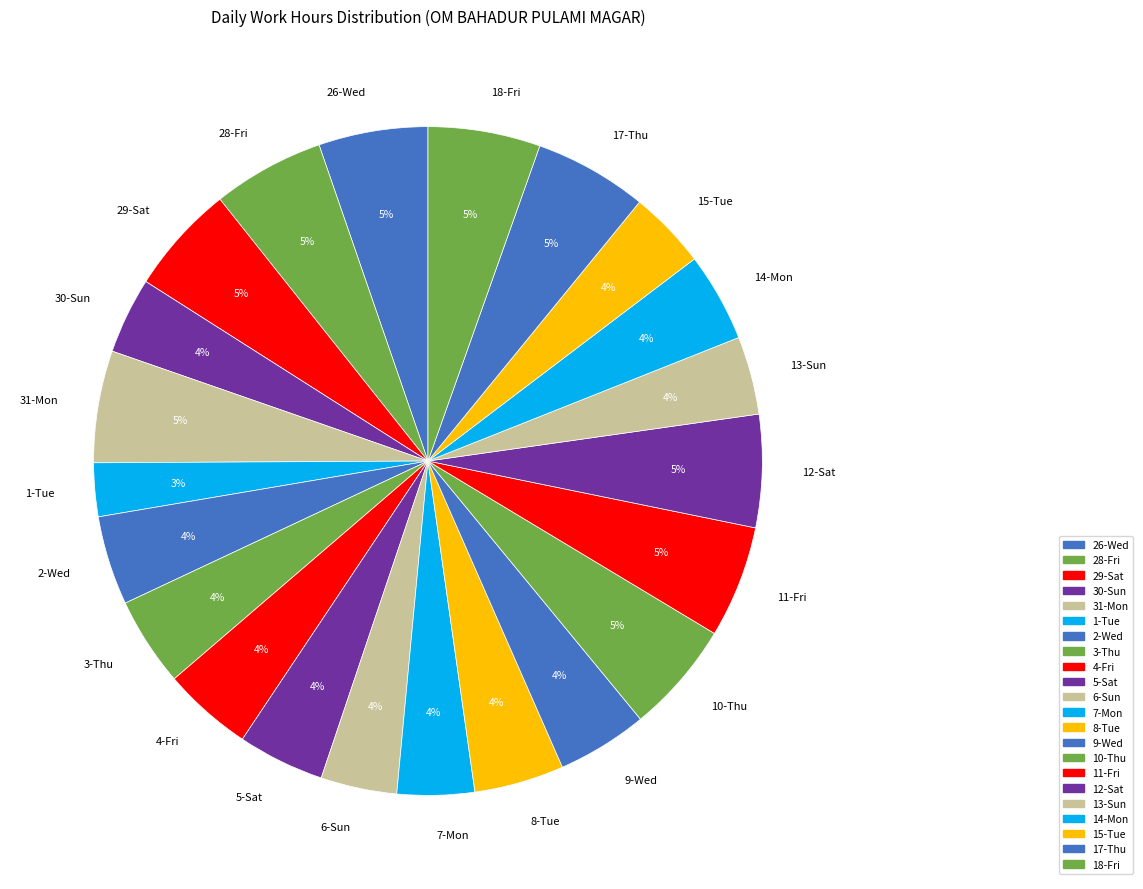

How many slices are in this pie chart?

22